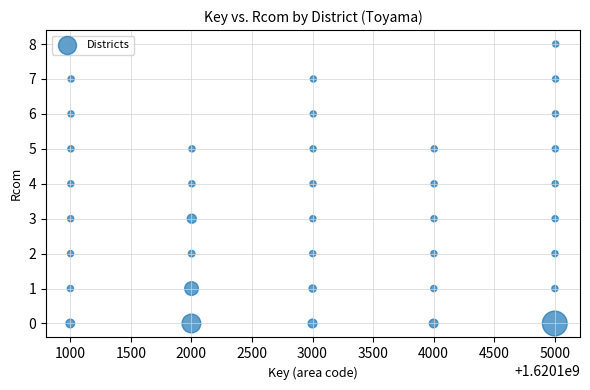

What is the range of Y values (max minus min)?

8